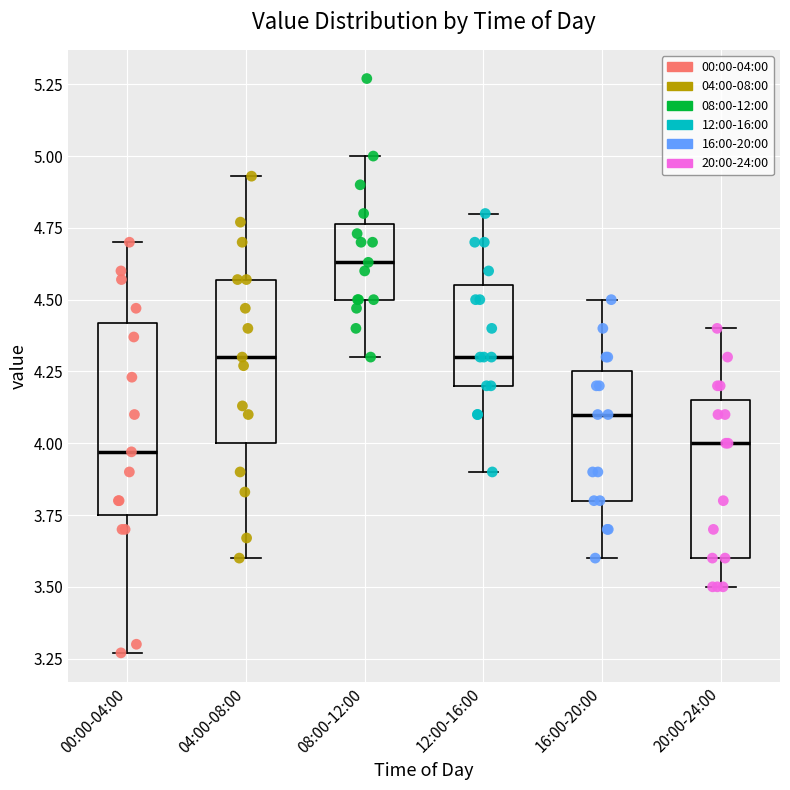

Comparing the boxes themselves (not the whiskers), which one is the tallest?

00:00-04:00